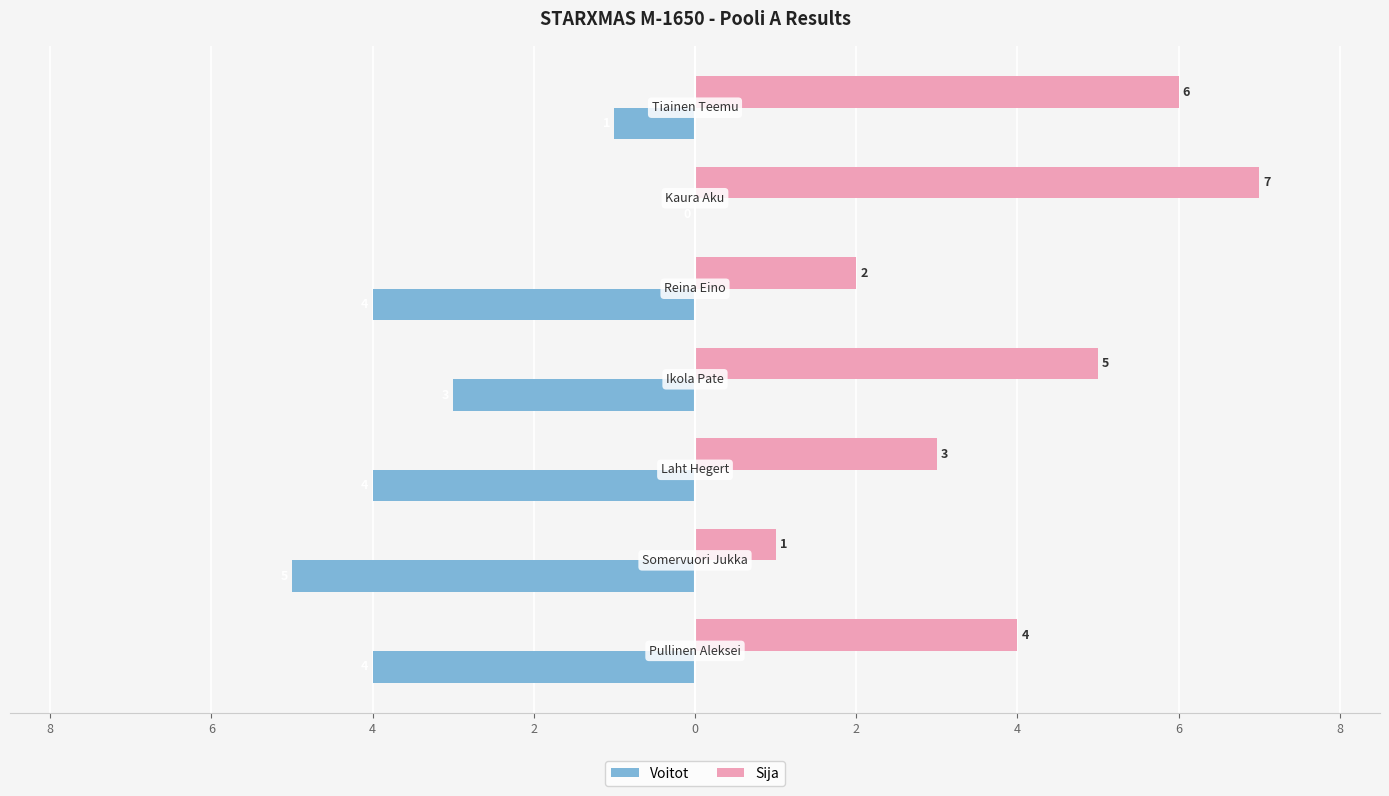

What are all the series names shown in the legend?

Voitot, Sija